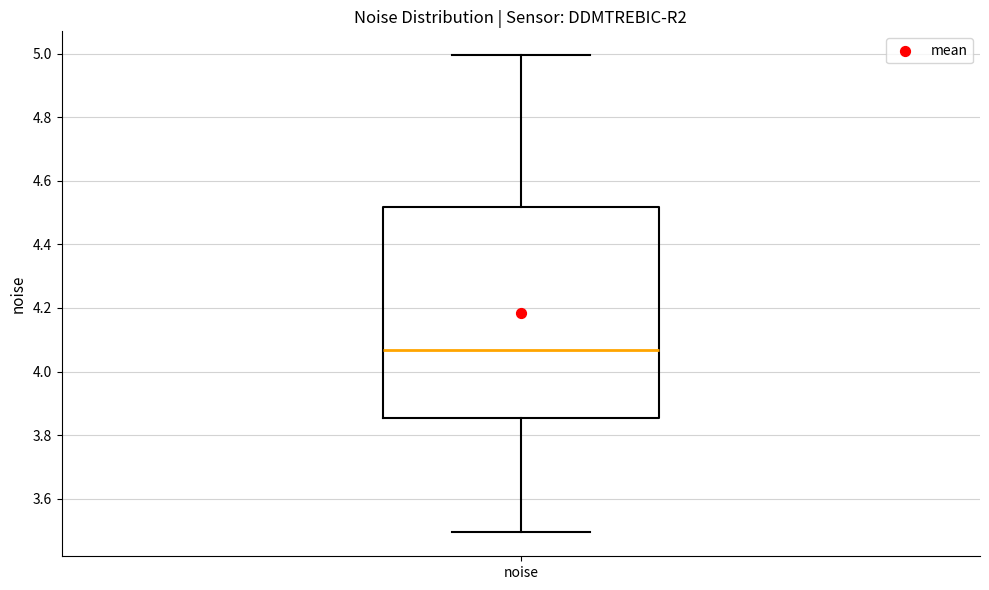

Read this box plot against the y-axis: the position of the median line, the range covered by the box, and the ends of both whiskers. The values are not printed on the chart, so give them approximately, as read against the axis.

median 4.06, box 3.86 to 4.52, whiskers 3.50 to 5.00